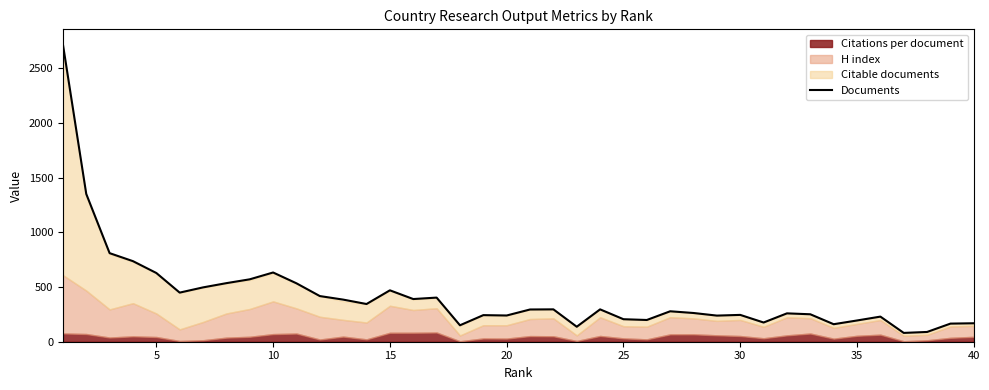

What is the lowest value of the Documents series?

80.5